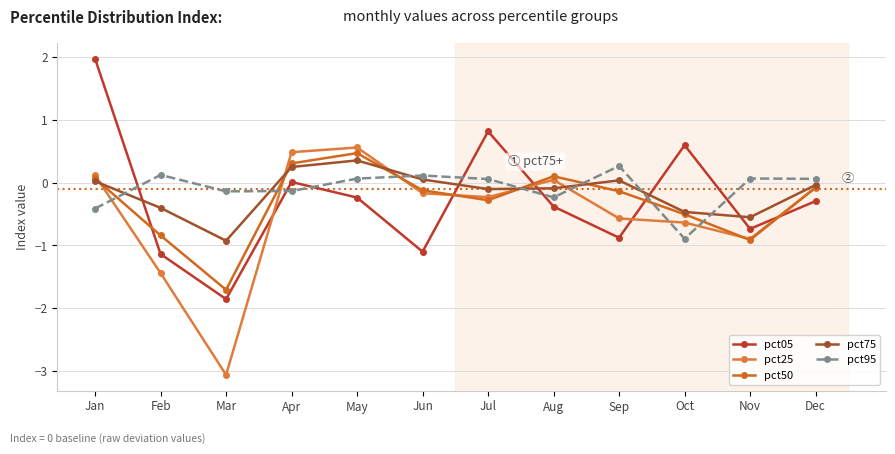

At how many categories does at least one series exceed 1?

1